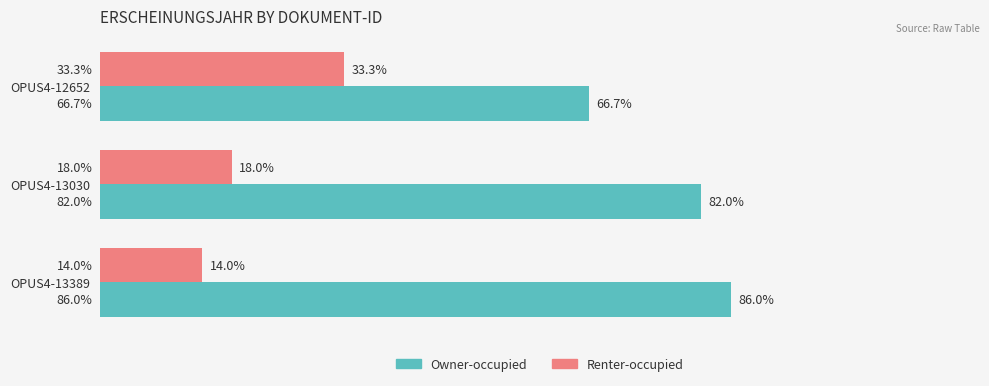

Where is Renter-occupied nearest to the value 23?

OPUS4-13030